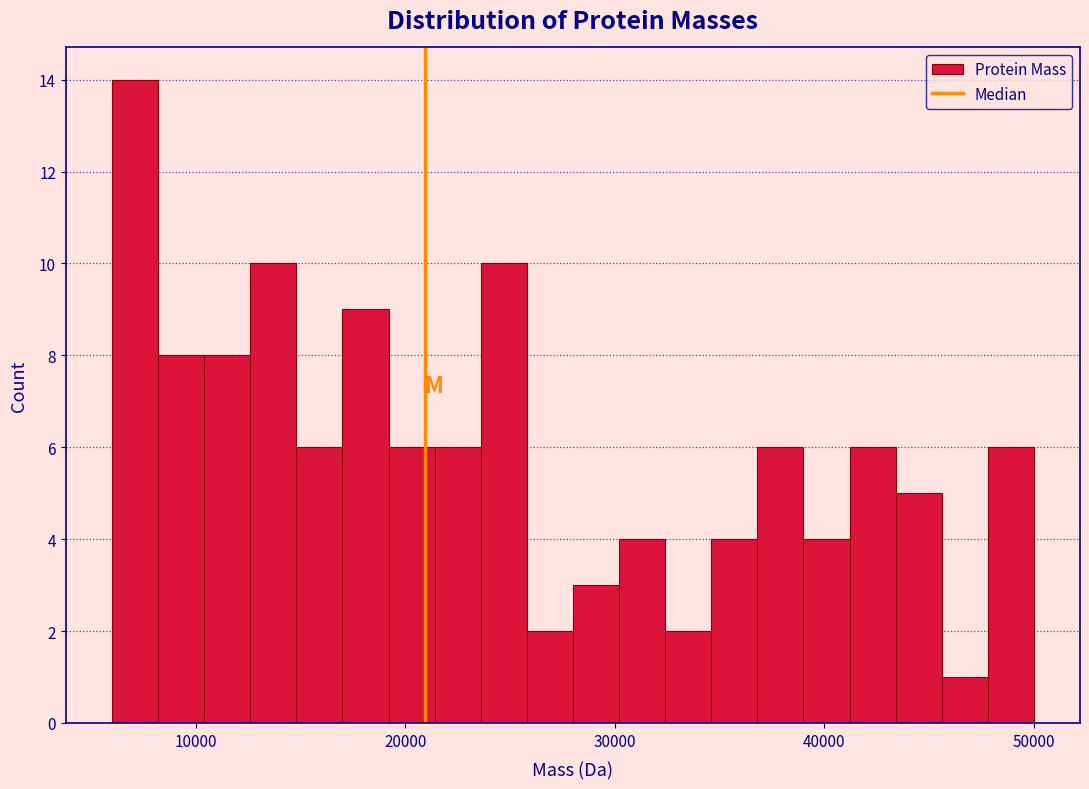

Read against the x-axis, roughly where is the centre of the tallest bar?

7000